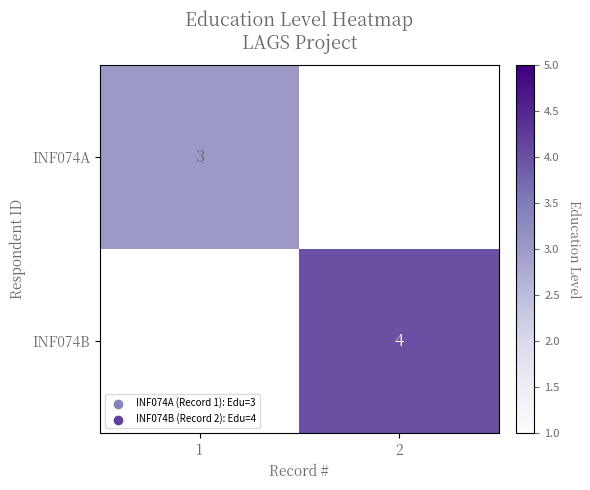

Is it true that INF074B equals 4 at 2?

True